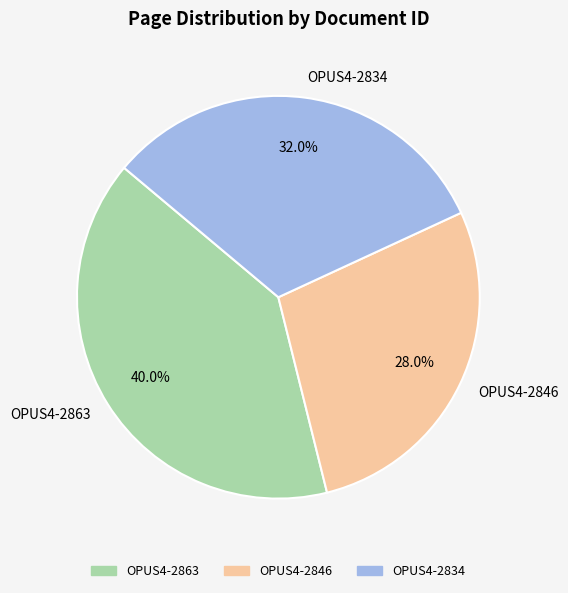

Which category has the biggest portion of the pie?

OPUS4-2863